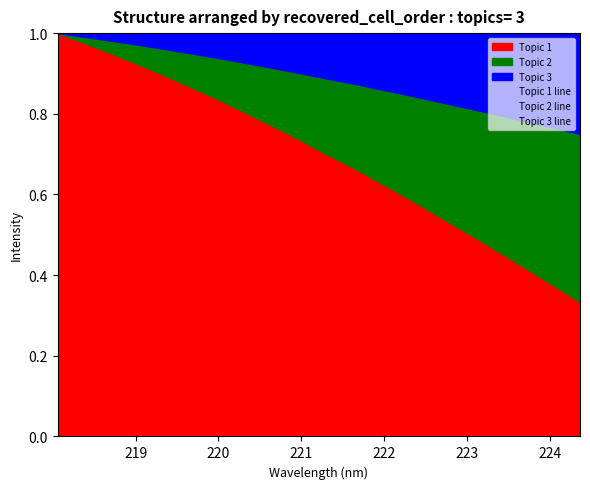

Reading right to left, transcribe all the data shown in this chart.

Topic 1 line: 0.3	0.4	0.4	0.4	0.4	0.5	0.5	0.5	0.5	0.5	0.6	0.6	0.6	0.6	0.7	0.7	0.7	0.7	0.7	0.8	0.8	0.8	0.8	0.8	0.9	0.9	0.9	0.9	0.9	0.9	1.0	1.0	1.0	1.0
Topic 2 line: 0.8	0.8	0.8	0.8	0.8	0.8	0.8	0.8	0.8	0.8	0.8	0.8	0.9	0.9	0.9	0.9	0.9	0.9	0.9	0.9	0.9	0.9	0.9	0.9	0.9	1.0	1.0	1.0	1.0	1.0	1.0	1.0	1.0	1.0
Topic 3 line: 1.0	1.0	1.0	1.0	1.0	1.0	1.0	1.0	1.0	1.0	1.0	1.0	1.0	1.0	1.0	1.0	1.0	1.0	1.0	1.0	1.0	1.0	1.0	1.0	1.0	1.0	1.0	1.0	1.0	1.0	1.0	1.0	1.0	1.0